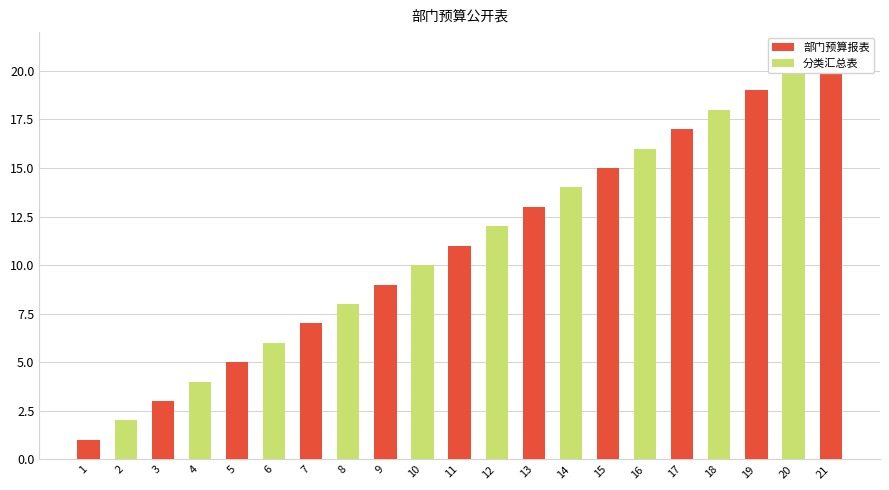

True or false: the data shows 10 at 15.

False